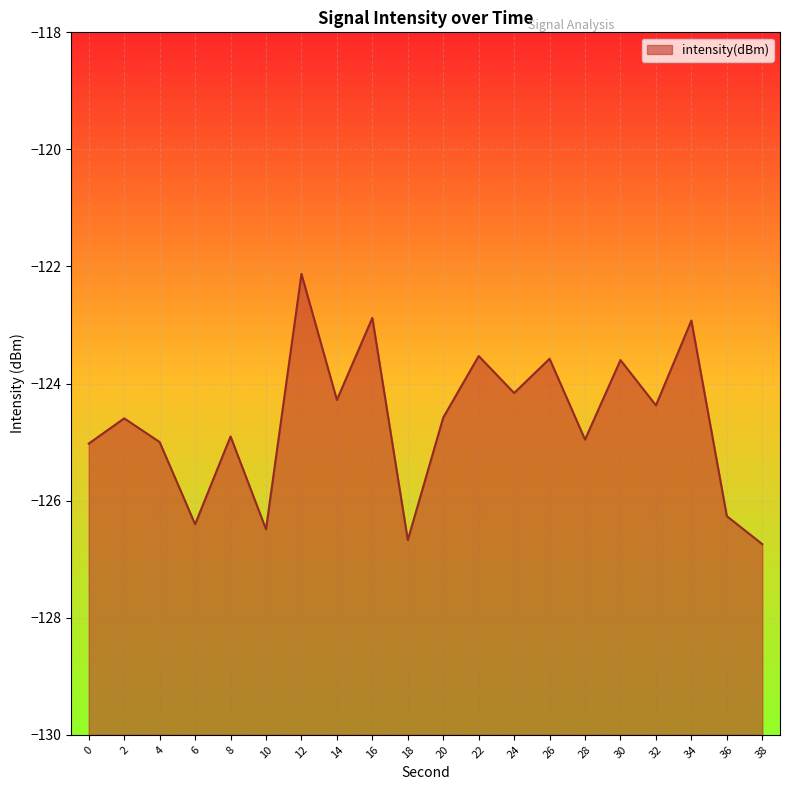

Rank the categories by value from highest to lowest.

12, 16, 34, 22, 26, 30, 24, 14, 32, 20, 2, 8, 28, 4, 0, 36, 6, 10, 18, 38